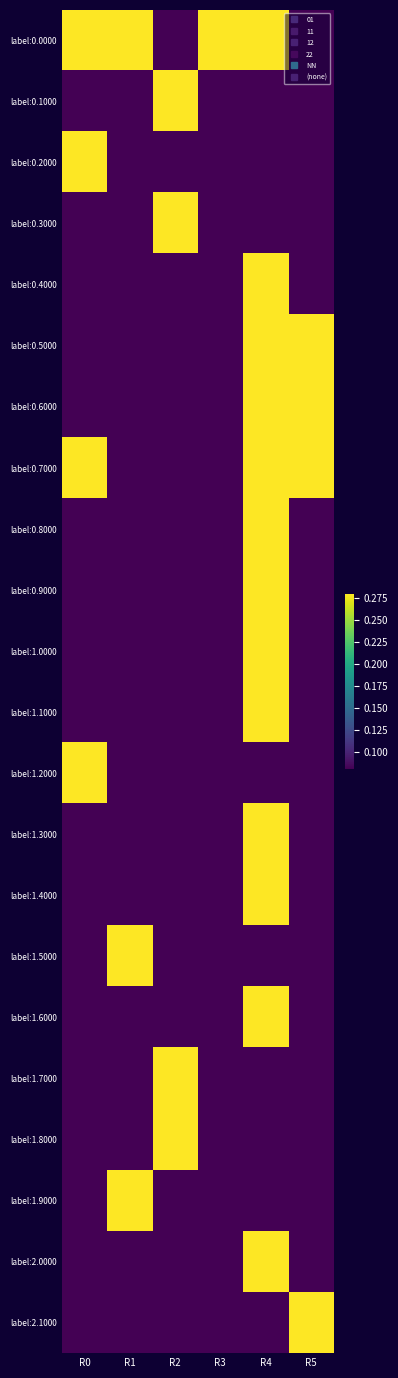

Reading right to left, list all the values displayed in this chart.

label:0.0000: R5=0.0	R4=0.5	R3=0.5	R2=0.0	R1=0.5	R0=0.5
label:0.1000: R5=0.0	R4=0.0	R3=0.0	R2=0.5	R1=0.0	R0=0.0
label:0.2000: R5=0.0	R4=0.0	R3=0.0	R2=0.0	R1=0.0	R0=0.5
label:0.3000: R5=0.0	R4=0.0	R3=0.0	R2=0.5	R1=0.0	R0=0.0
label:0.4000: R5=0.0	R4=1.0	R3=0.0	R2=0.0	R1=0.0	R0=0.0
label:0.5000: R5=0.5	R4=1.0	R3=0.0	R2=0.0	R1=0.0	R0=0.0
label:0.6000: R5=0.5	R4=0.5	R3=0.0	R2=0.0	R1=0.0	R0=0.0
label:0.7000: R5=0.5	R4=0.5	R3=0.0	R2=0.0	R1=0.0	R0=1.0
label:0.8000: R5=0.0	R4=0.5	R3=0.0	R2=0.0	R1=0.0	R0=0.0
label:0.9000: R5=0.0	R4=0.5	R3=0.0	R2=0.0	R1=0.0	R0=0.0
label:1.0000: R5=0.0	R4=0.5	R3=0.0	R2=0.0	R1=0.0	R0=0.0
label:1.1000: R5=0.0	R4=0.5	R3=0.0	R2=0.0	R1=0.0	R0=0.0
label:1.2000: R5=0.0	R4=0.0	R3=0.0	R2=0.0	R1=0.0	R0=0.5
label:1.3000: R5=0.0	R4=0.5	R3=0.0	R2=0.0	R1=0.0	R0=0.0
label:1.4000: R5=0.0	R4=0.5	R3=0.0	R2=0.0	R1=0.0	R0=0.0
label:1.5000: R5=0.0	R4=0.0	R3=0.0	R2=0.0	R1=0.5	R0=0.0
label:1.6000: R5=0.0	R4=0.5	R3=0.0	R2=0.0	R1=0.0	R0=0.0
label:1.7000: R5=0.0	R4=0.0	R3=0.0	R2=0.5	R1=0.0	R0=0.0
label:1.8000: R5=0.0	R4=0.0	R3=0.0	R2=0.5	R1=0.0	R0=0.0
label:1.9000: R5=0.0	R4=0.0	R3=0.0	R2=0.0	R1=0.5	R0=0.0
label:2.0000: R5=0.0	R4=0.5	R3=0.0	R2=0.0	R1=0.0	R0=0.0
label:2.1000: R5=0.5	R4=0.0	R3=0.0	R2=0.0	R1=0.0	R0=0.0